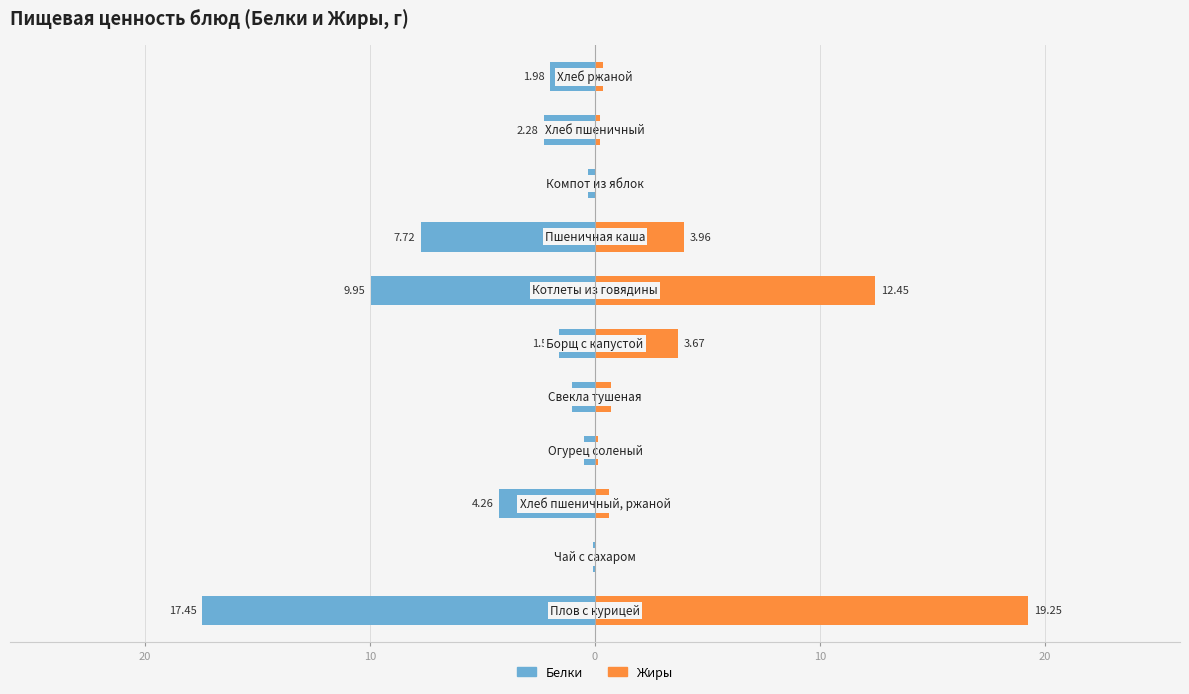

The Белки series shows -0.0 at 20. True or false?

False